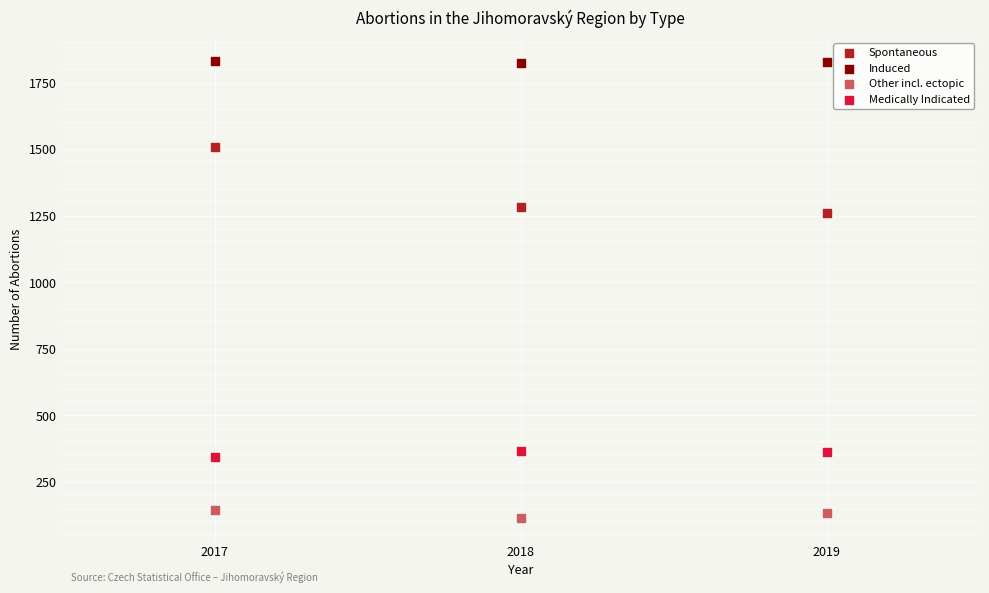

Which series has the widest spread of Y values?

Spontaneous